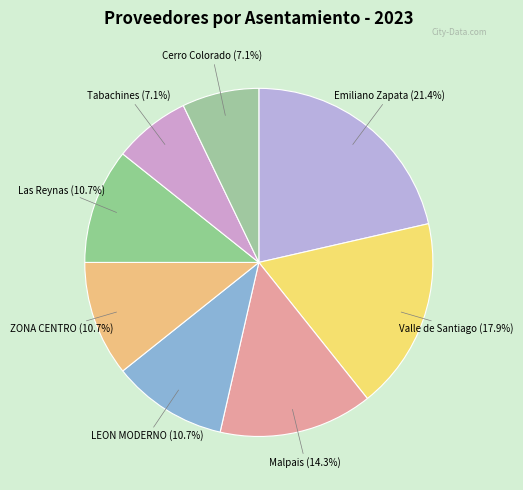

Count the number of slices in the pie.

8